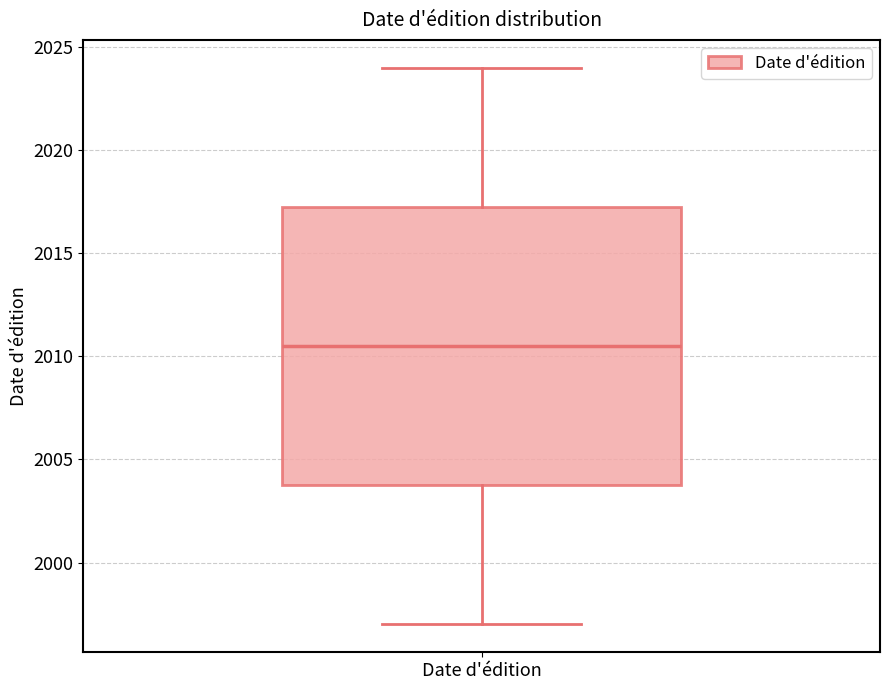

Read this box plot against the y-axis: the position of the median line, the range covered by the box, and the ends of both whiskers. The values are not printed on the chart, so give them approximately, as read against the axis.

median 2010.5, box 2004.0 to 2017.5, whiskers 1997.0 to 2024.0